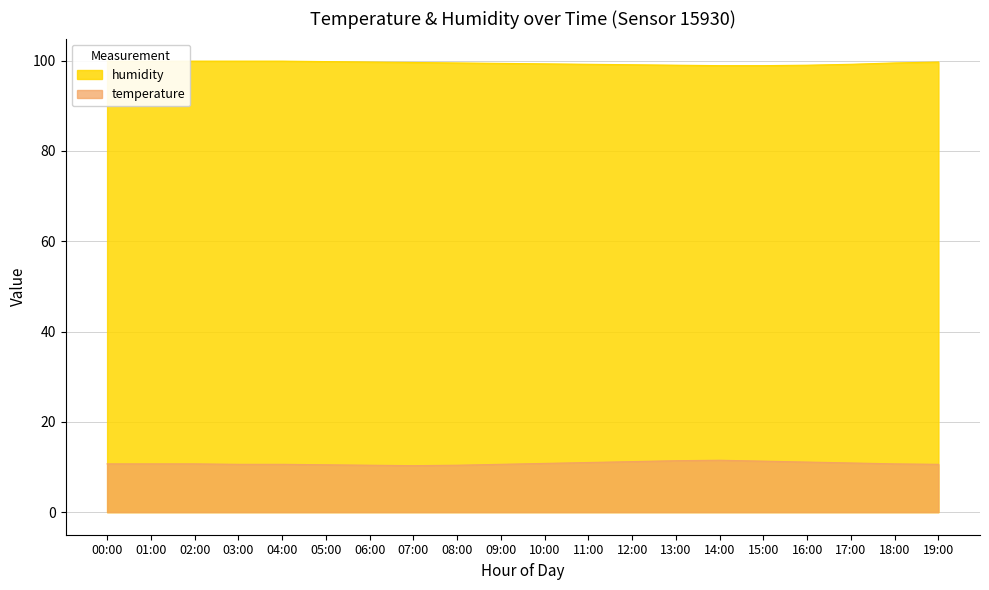

What is the minimum value for temperature?

10.3